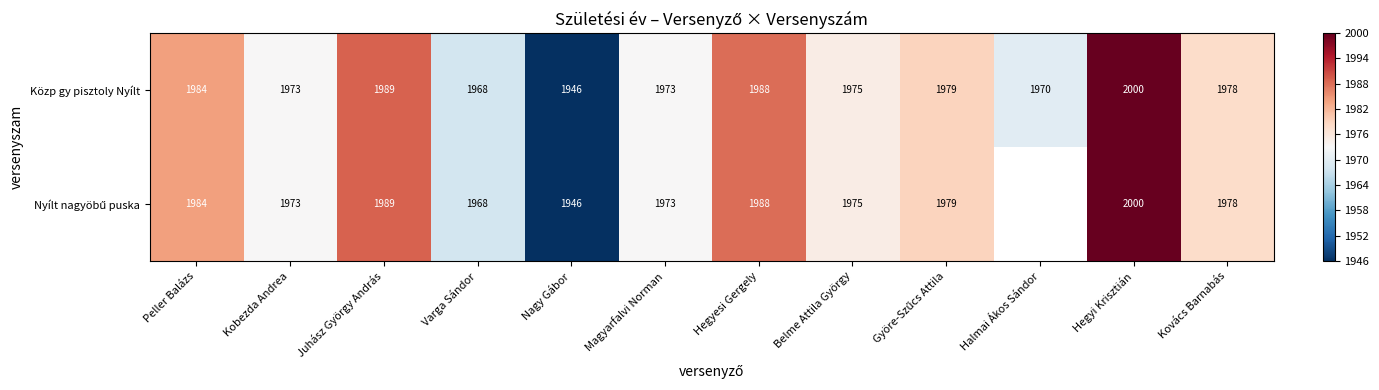

Which category has the highest value in the Közp gy pisztoly Nyílt series?

Hegyi Krisztián